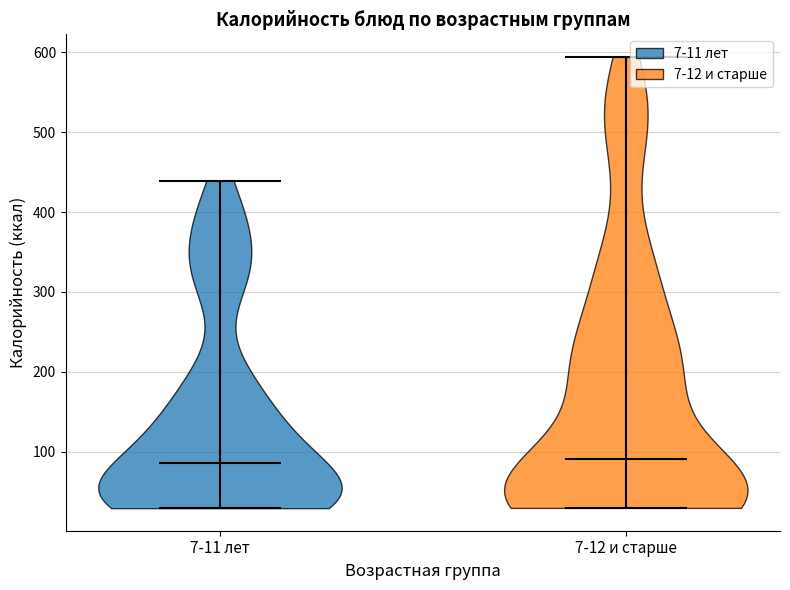

Reading left to right, read every violin against the y-axis: where its median line is, and the lowest and highest points it reaches. The values are not printed on the chart, so give them approximately, as read against the axis.

7-11 лет: median line 90, lowest point 30, highest point 440
7-12 и старше: median line 90, lowest point 30, highest point 590